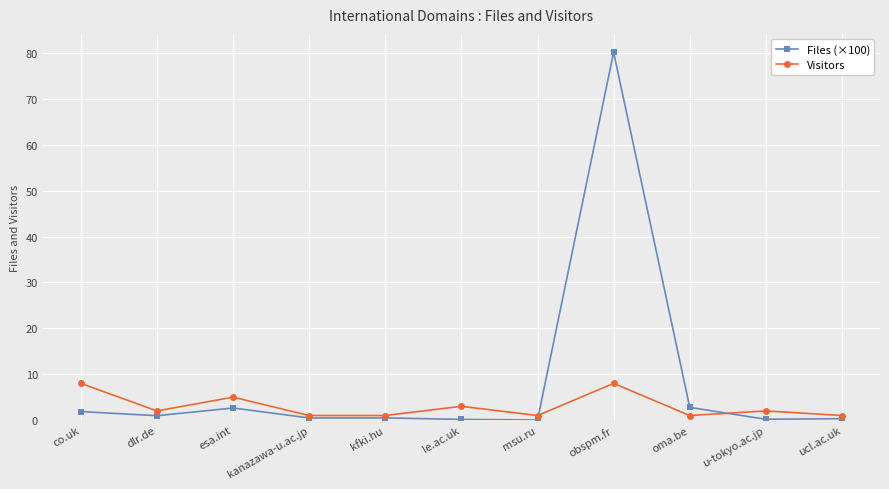

Which series has the largest total across all categories?

Files (×100)